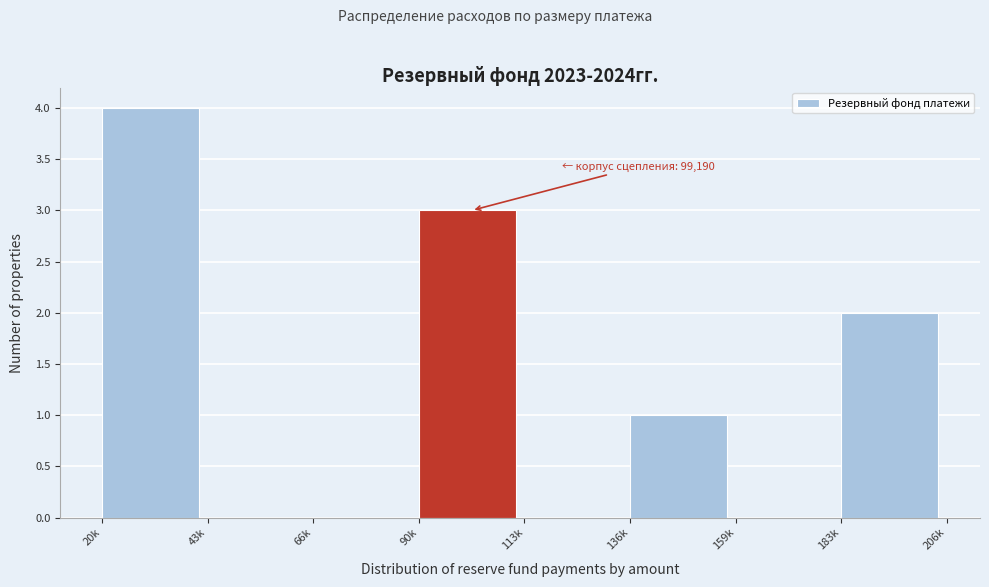

Reading left to right, extract all data points from this chart.

20k=4	43k=0	66k=0	90k=3	113k=0	136k=1	159k=0	183k=2